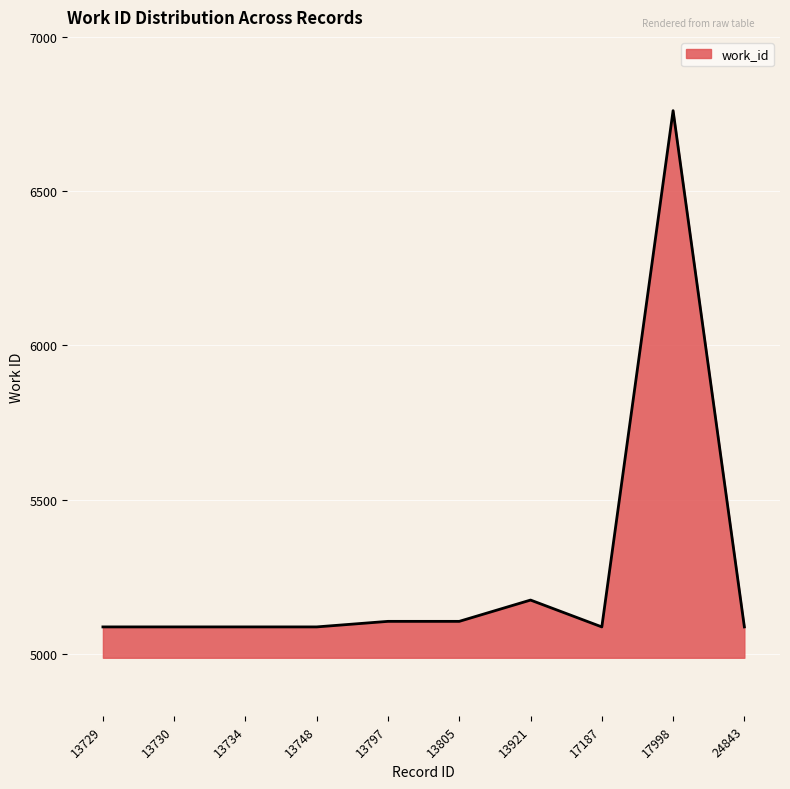

How many lines are shown in the chart?

1